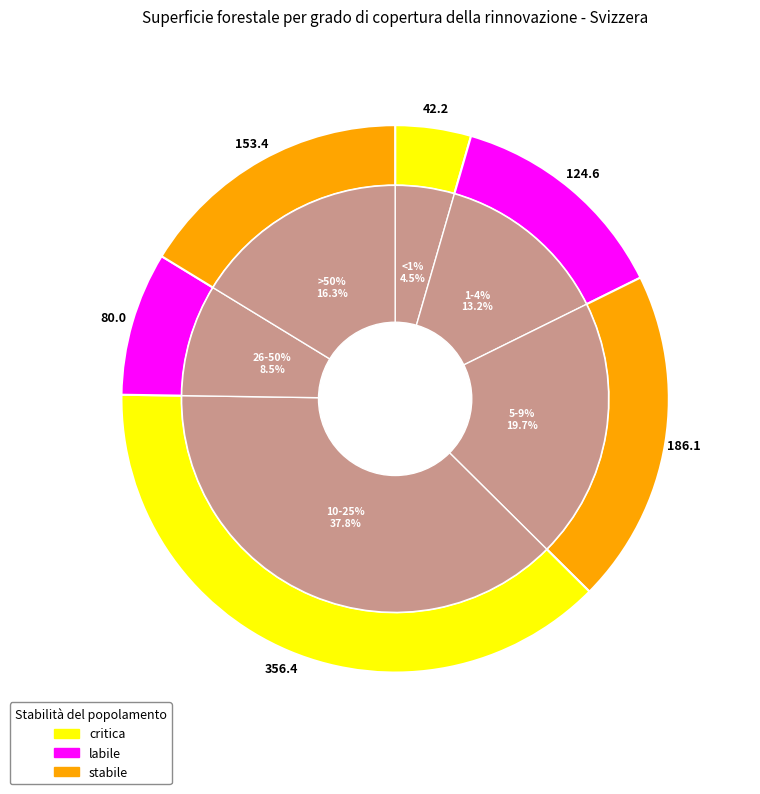

Between 1-4% and 5-9%, which is larger?

5-9%